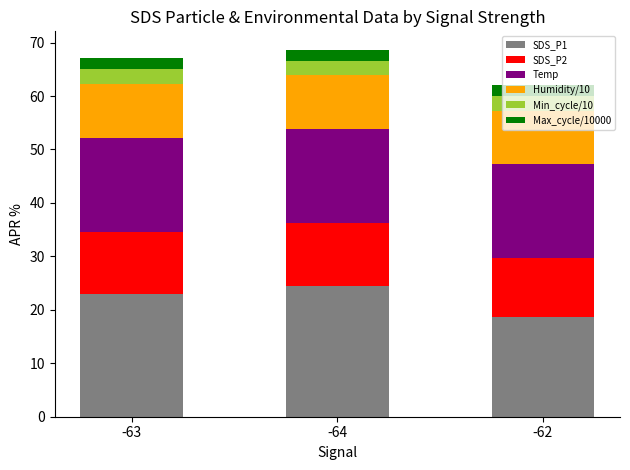

What is the sum of the SDS_P1 values at -63 and -64?

47.3